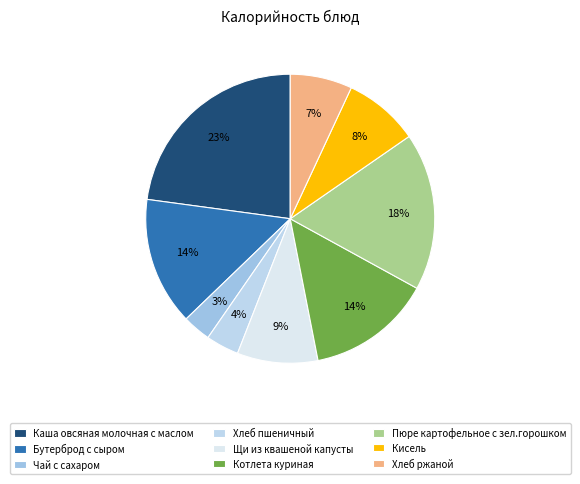

To the nearest percent, what portion does Бутерброд с сыром represent?

14%